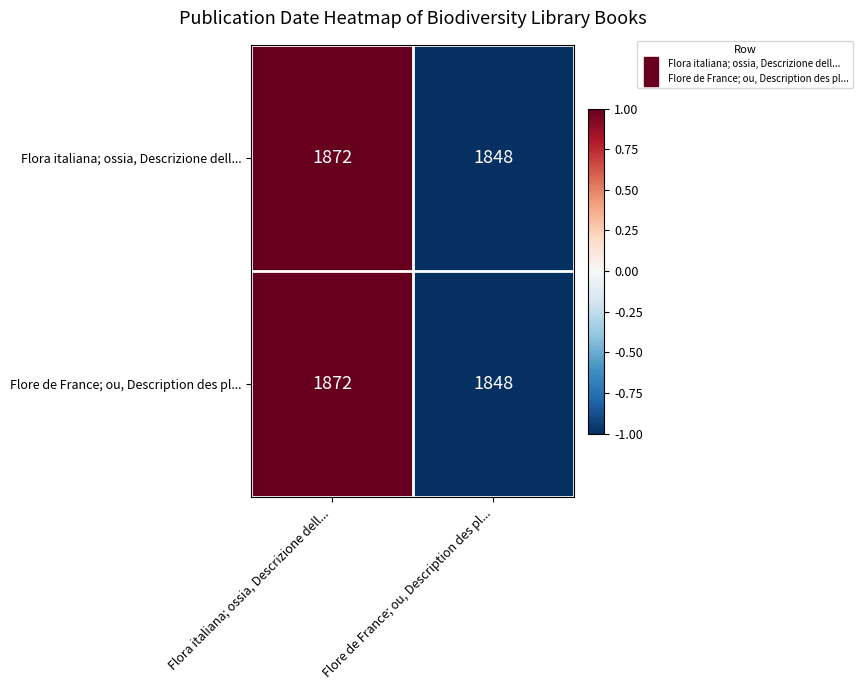

What value does the Flora italiana; ossia, Descrizione dell... series have at Flora italiana; ossia, Descrizione dell...?

1872